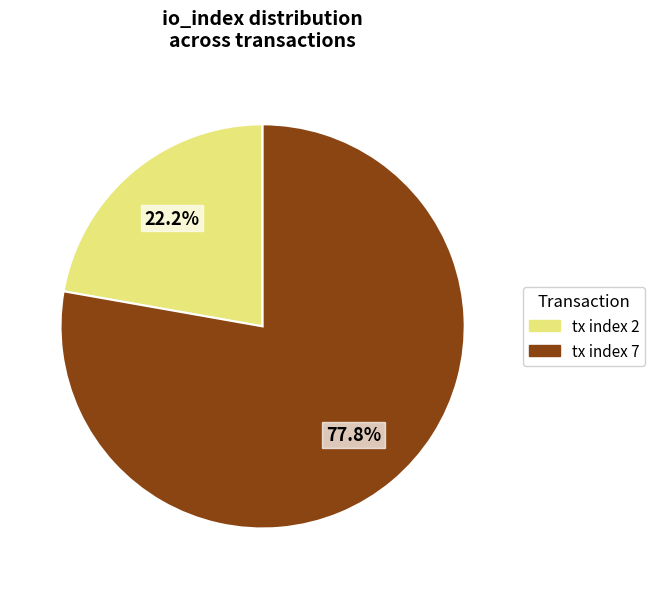

Rank the categories by value from lowest to highest.

tx index 2, tx index 7